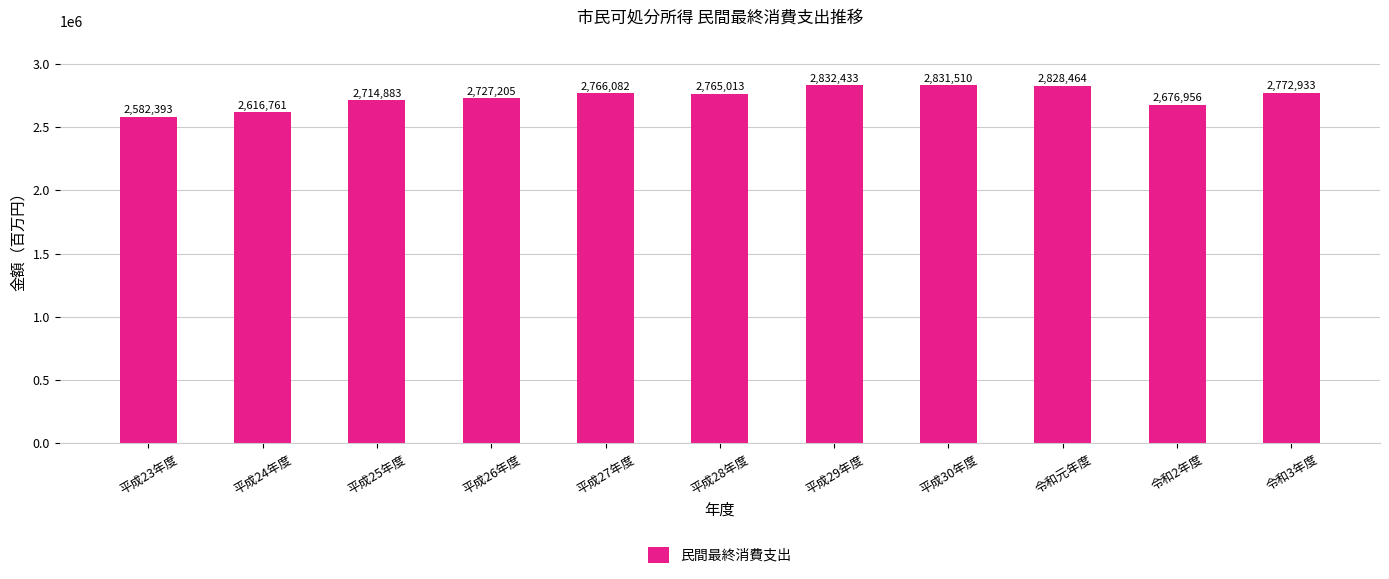

What is the smallest value displayed?

2582393